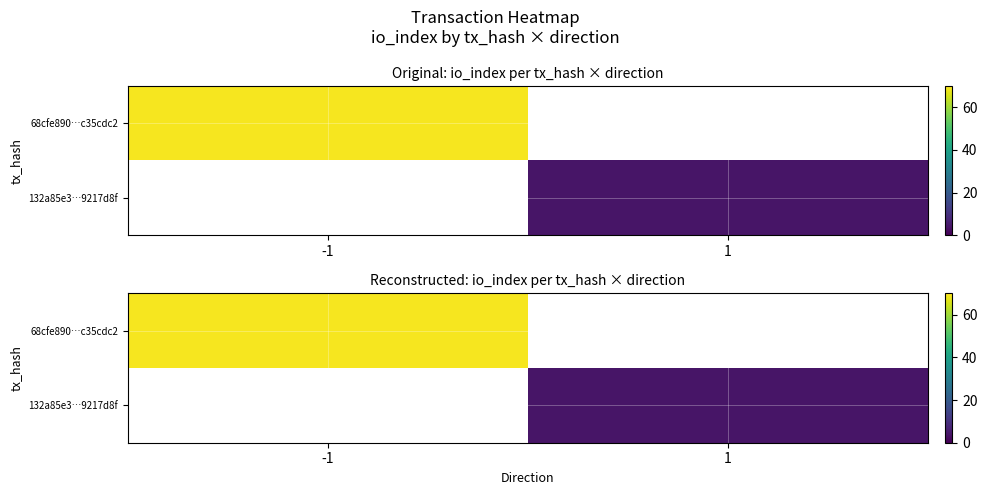

Which series has the largest range (max minus min)?

68cfe890…c35cdc2